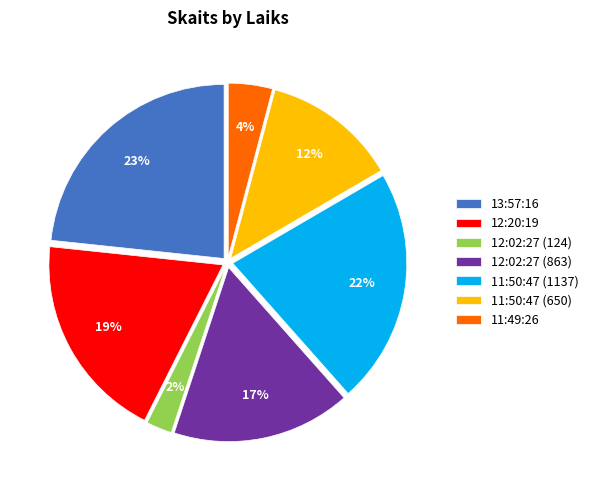

Which slice is the largest?

13:57:16